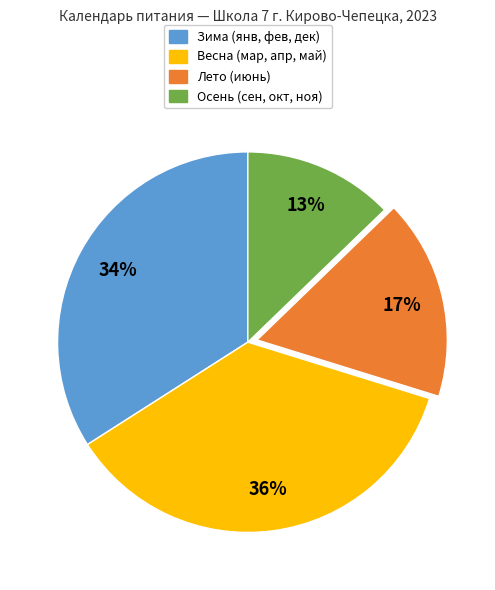

Between Зима (янв, фев, дек) and Осень (сен, окт, ноя), which is larger?

Зима (янв, фев, дек)